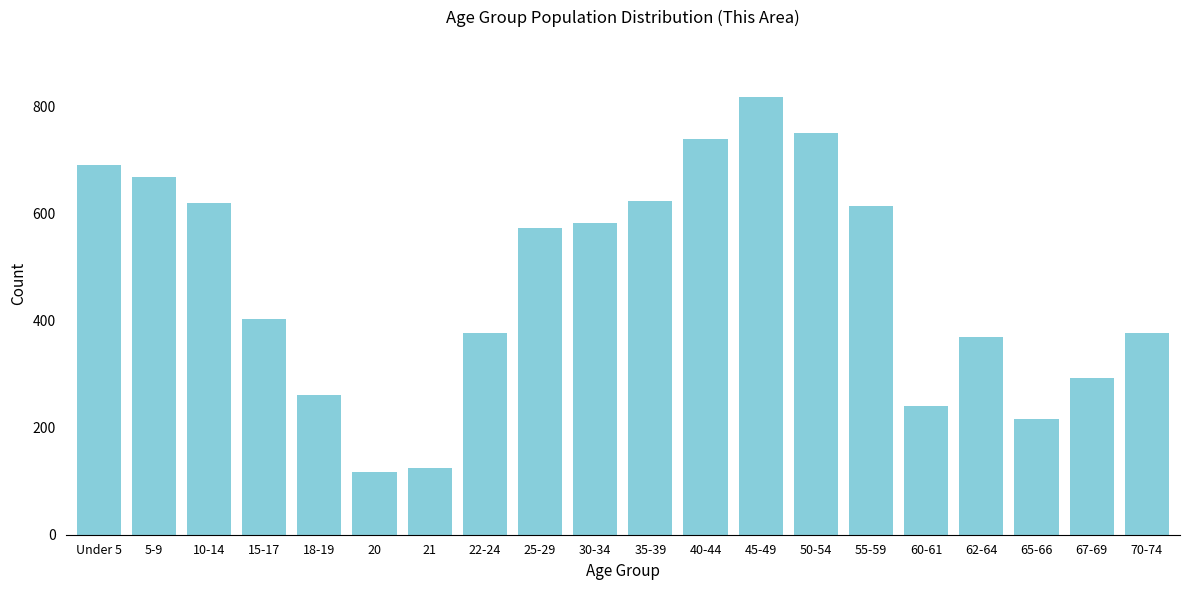

Reading left to right, extract all data points from this chart.

690	668	619	402	260	118	125	376	573	582	624	739	817	750	613	241	369	217	293	376